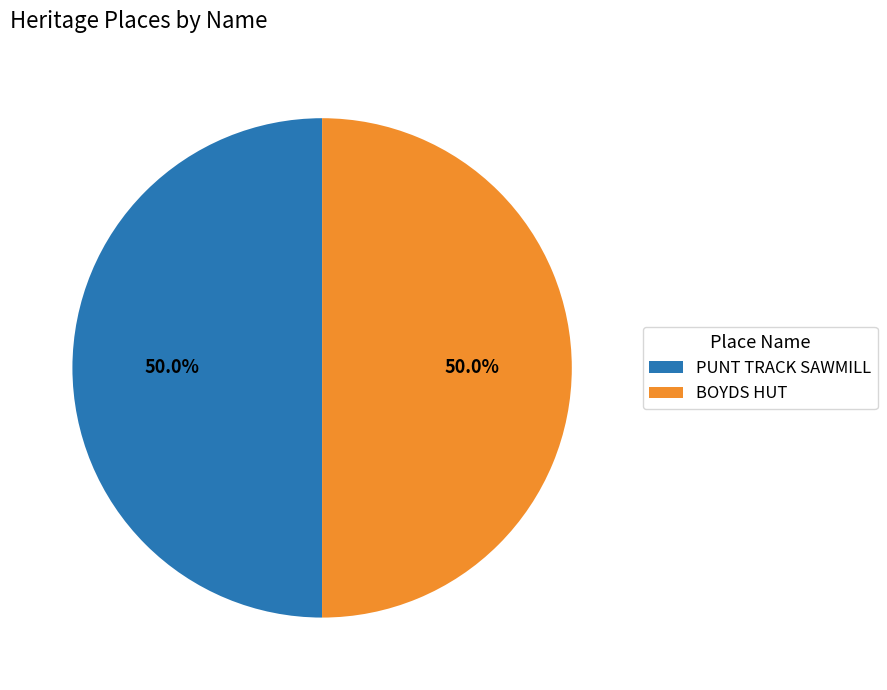

What is the total percentage of BOYDS HUT and PUNT TRACK SAWMILL?

100.0%